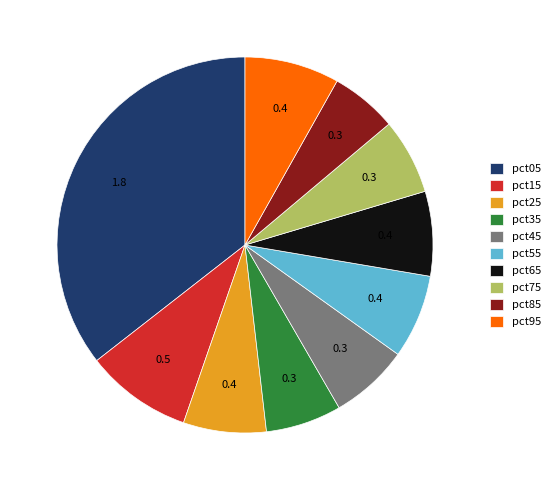

Does pct95 account for over 50% of the chart?

No